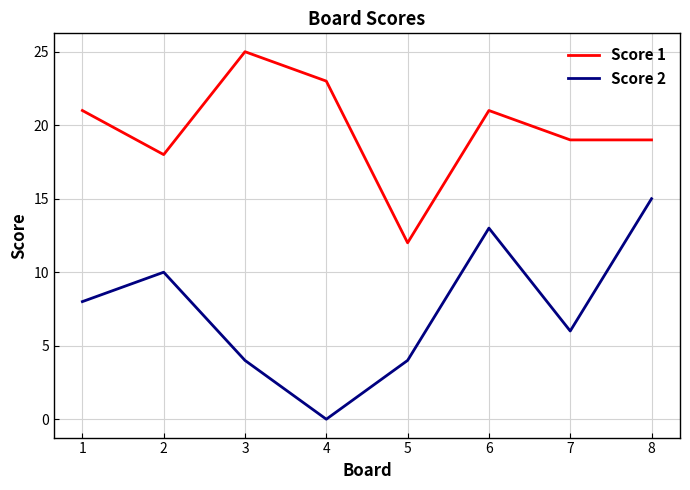

Where is the first local minimum for Score 1?

2